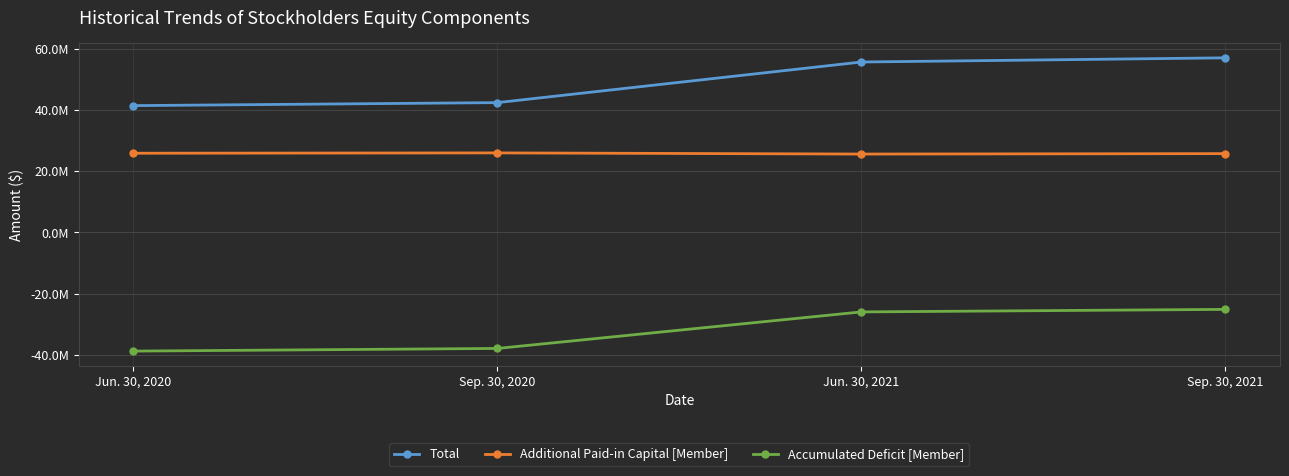

What is the sum of the Additional Paid-in Capital [Member] values at Sep. 30, 2021 and Jun. 30, 2021?

51356851